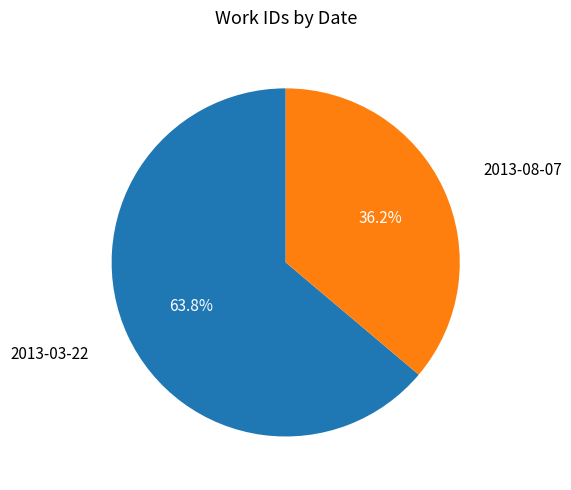

The 2013-03-22 slice represents 79% of the pie. True or false?

False